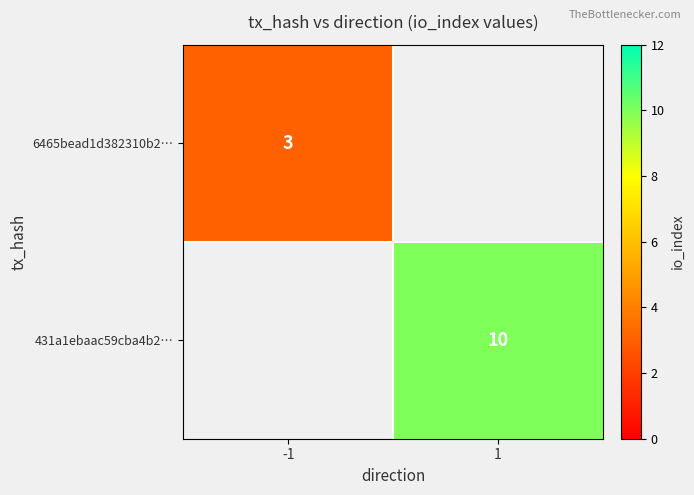

The 6465bead1d382310b2… series shows 1.4 at -1. True or false?

False